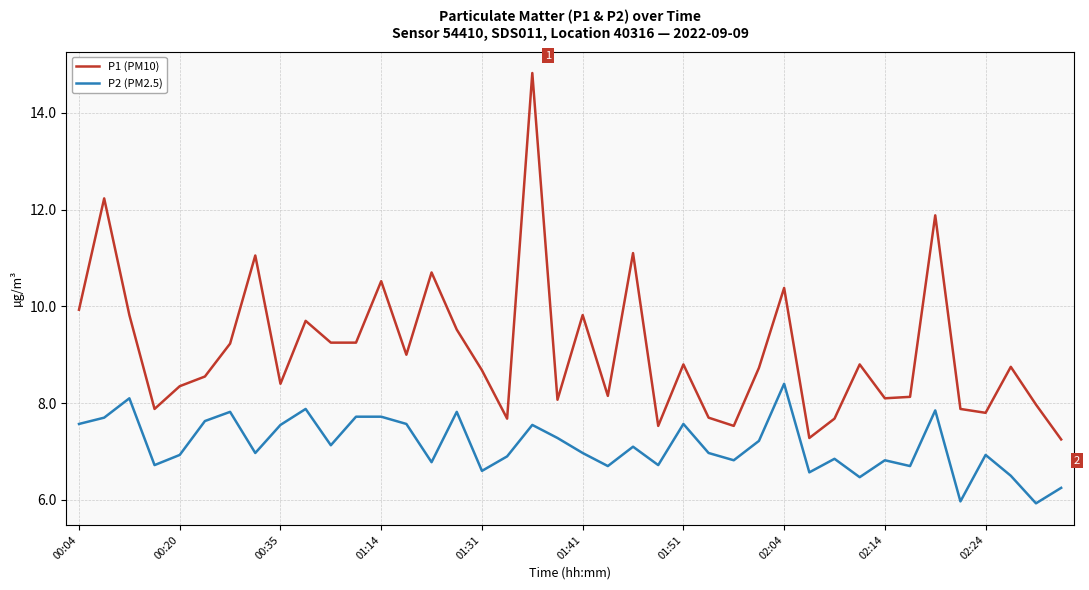

What are all the series names shown in the legend?

P1 (PM10), P2 (PM2.5)